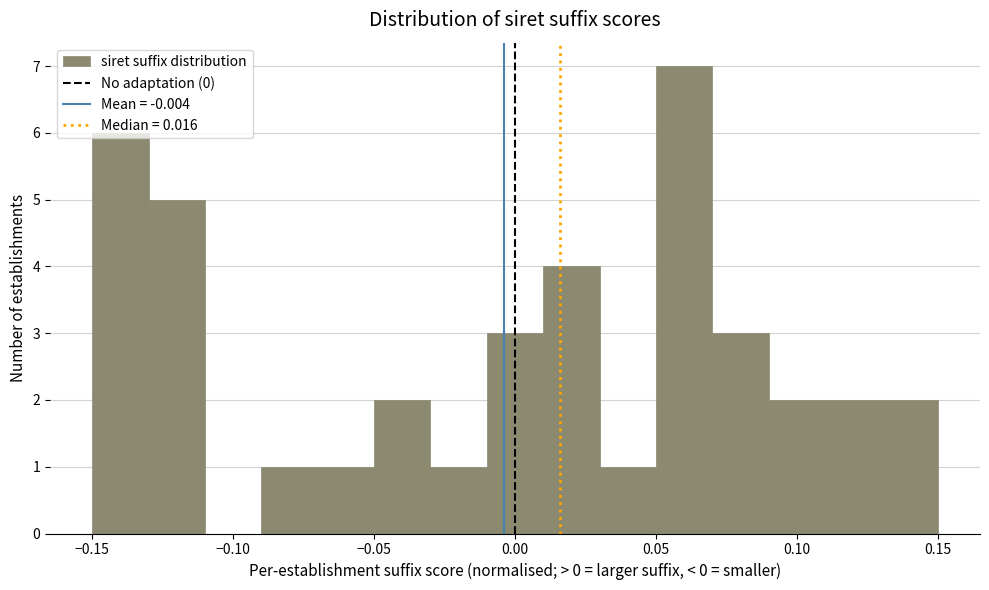

What is the height of the bar covering 0.09 to 0.11 on the x-axis? The values are not printed on the chart, so give them approximately, as read against the axis.

2